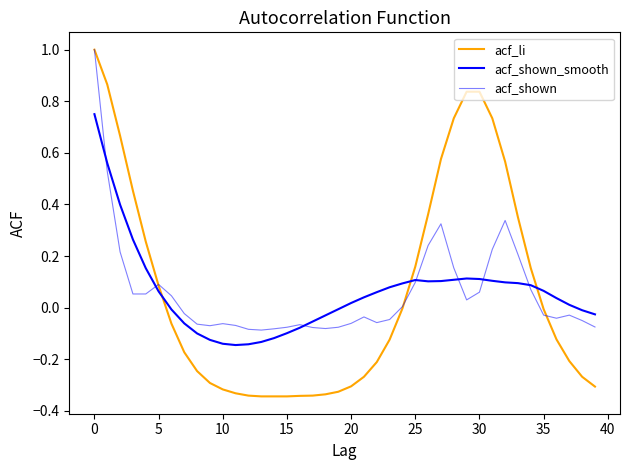

In acf_shown, how many points are lower than both neighbors (excluding endpoints)?

6